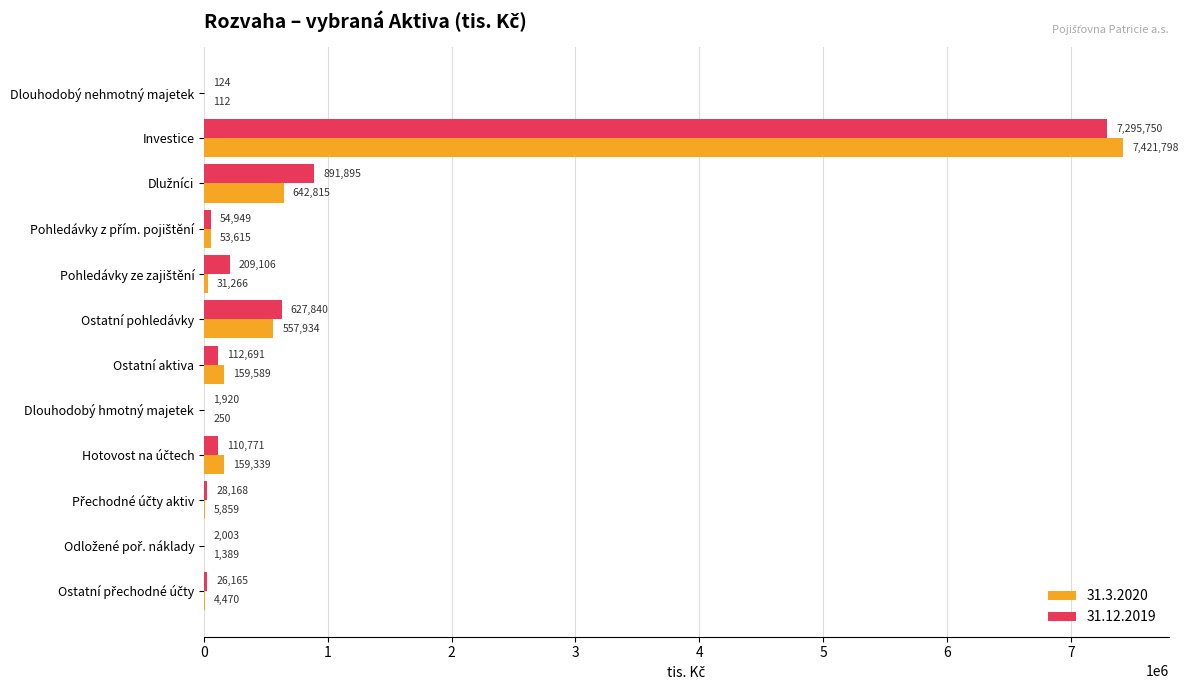

What is the sum of all 31.3.2020 values?

9038436